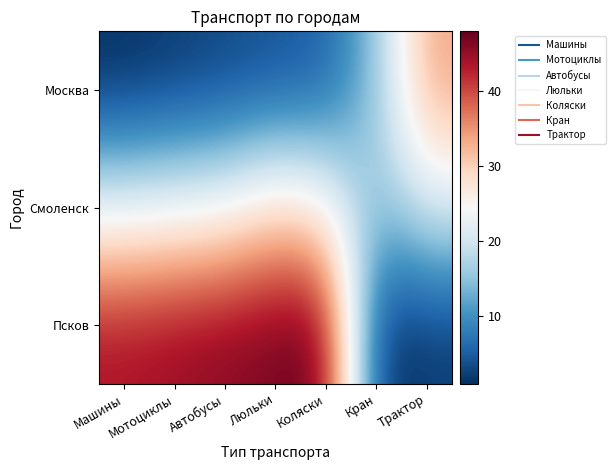

Reading left to right, what are all the values shown in this chart?

Москва: Машины=1	Мотоциклы=2	Автобусы=3	Люльки=4	Коляски=5	Кран=15	Трактор=34
Смоленск: Машины=22	Мотоциклы=23	Автобусы=24	Люльки=29	Коляски=26	Кран=14	Трактор=21
Псков: Машины=44	Мотоциклы=45	Автобусы=46	Люльки=47	Коляски=48	Кран=1	Трактор=2